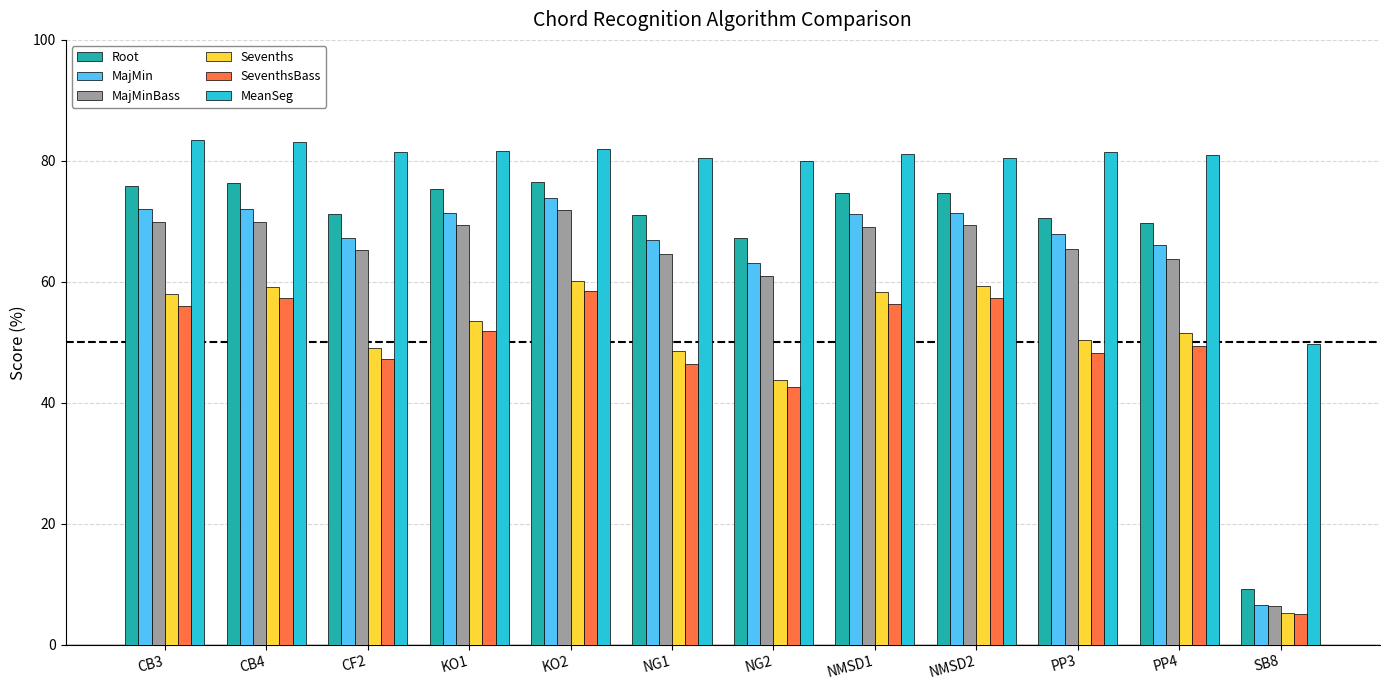

What is the difference between the maximum and minimum values in the SeventhsBass series?

53.3